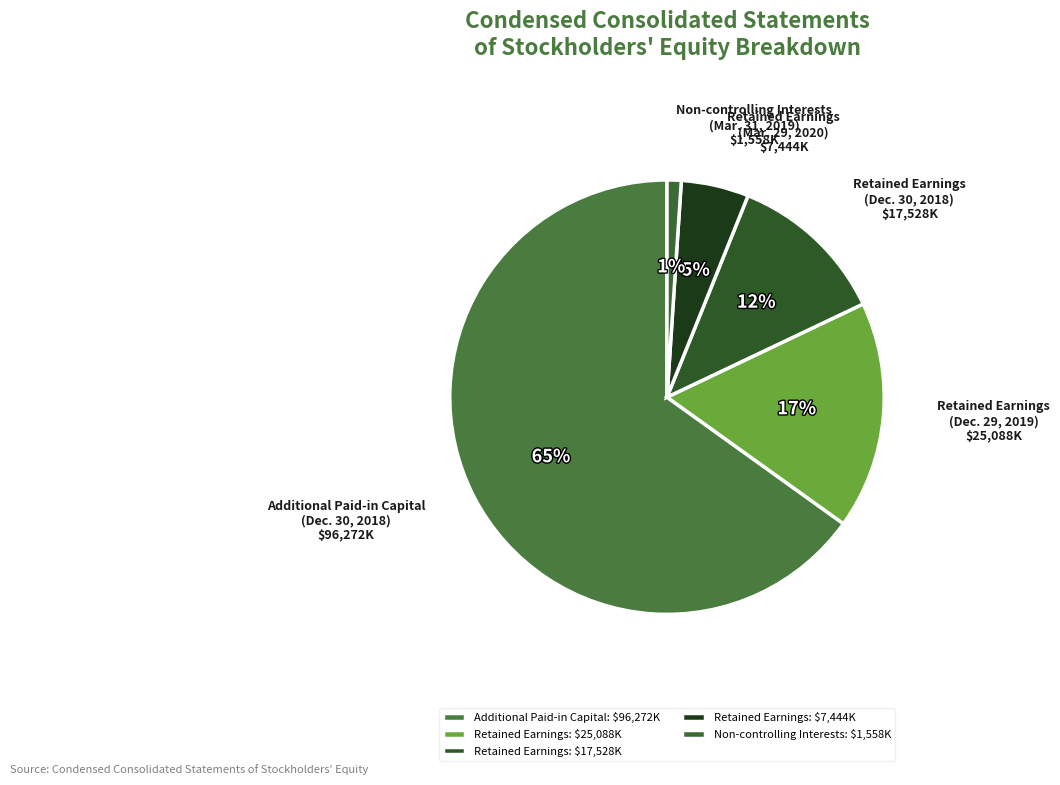

How many segments does this pie chart have?

5